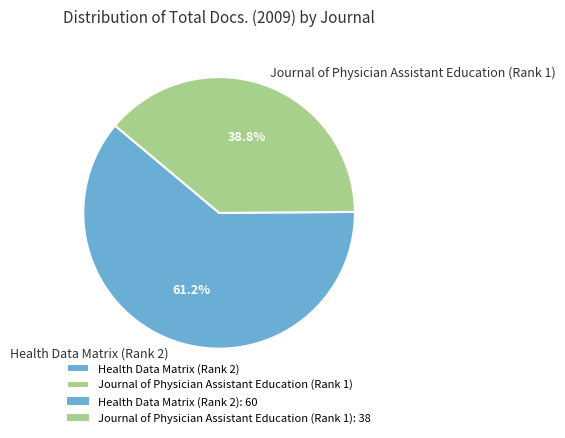

Which slice is the largest?

Health Data Matrix (Rank 2)